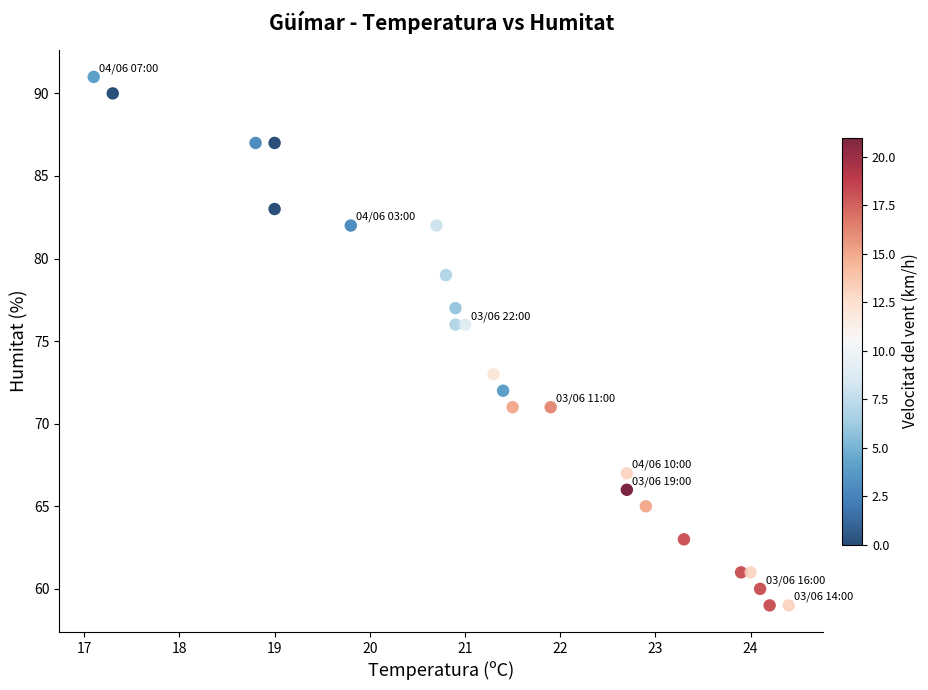

What is the range of Y values (max minus min)?

32